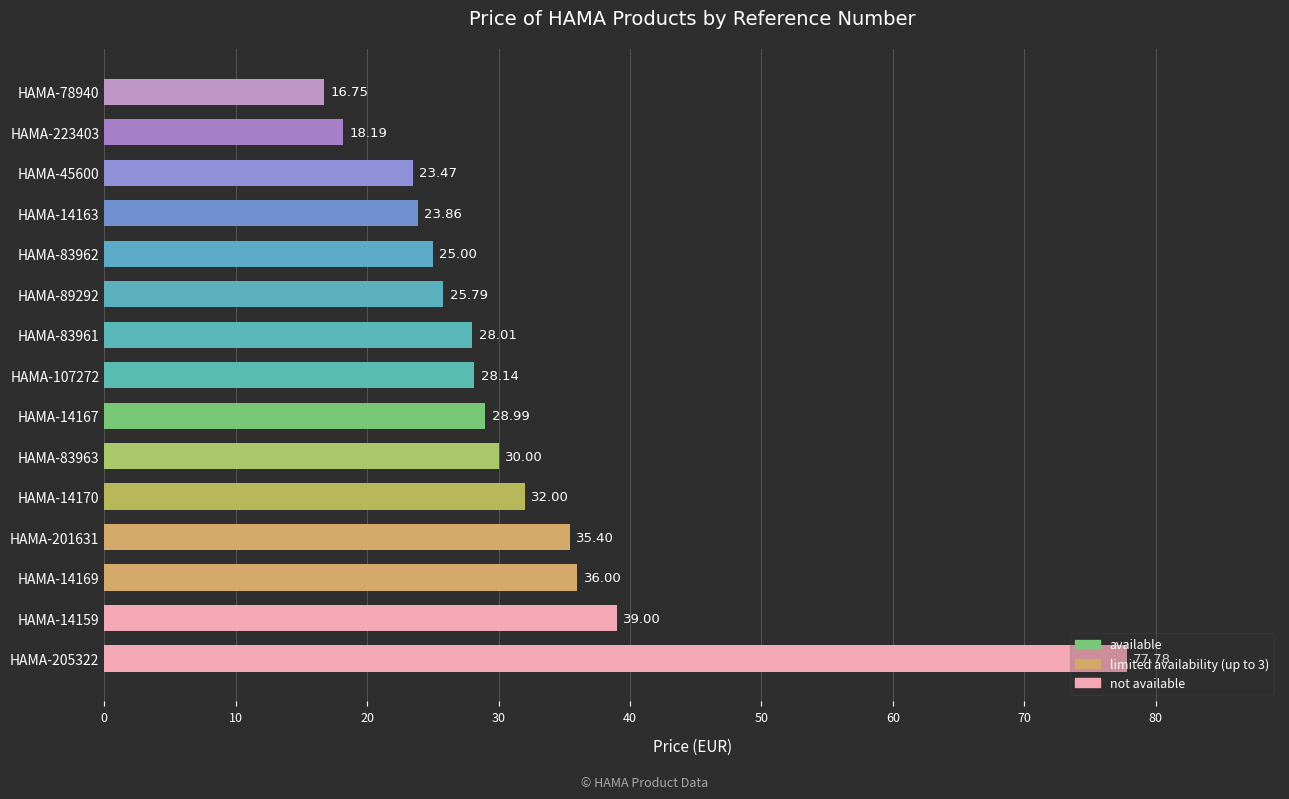

What is the difference between the maximum and minimum values?

61.0